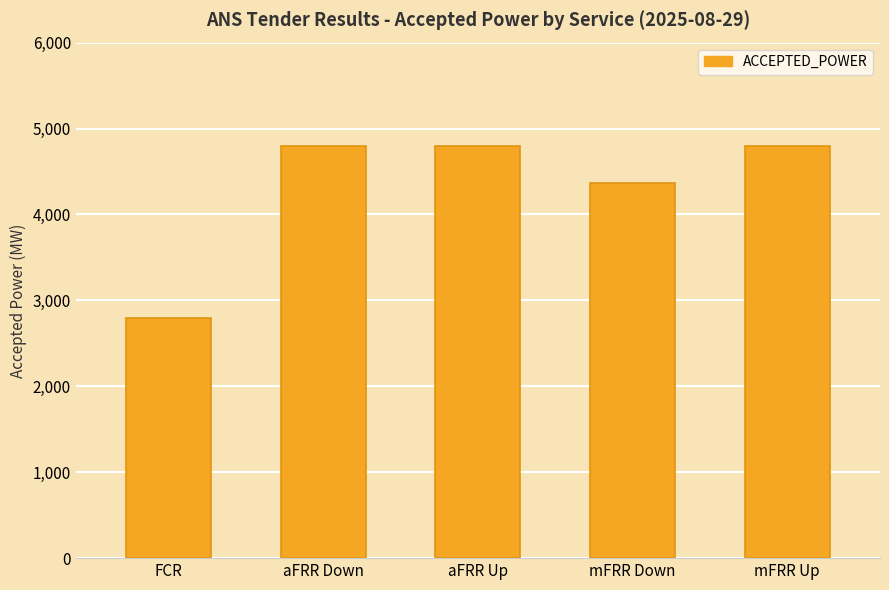

Which category has the lowest value across all series?

FCR